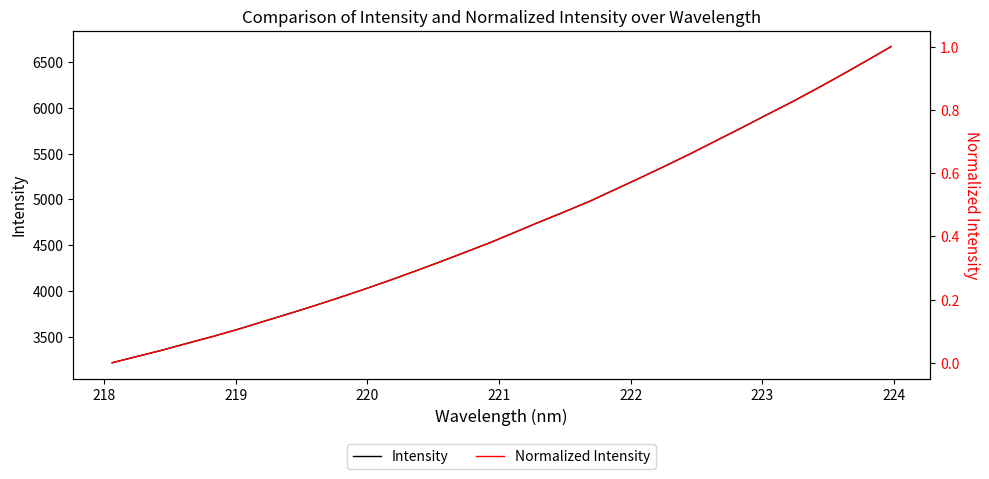

Reading left to right, list all the values displayed in this chart.

Intensity: 3213.8	3283.1	3352.4	3427.5	3500.9	3579.4	3663.7	3747.7	3833.2	3922.9	4014.7	4110.6	4210.1	4312.0	4417.0	4522.7	4637.5	4752.3	4863.9	4978.9	5106.1	5233.4	5363.5	5497.1	5635.7	5774.7	5916.5	6056.5	6203.1	6354.5	6509.9	6668.5
Normalized Intensity: 0.0	0.0	0.0	0.1	0.1	0.1	0.1	0.2	0.2	0.2	0.2	0.3	0.3	0.3	0.3	0.4	0.4	0.4	0.5	0.5	0.5	0.6	0.6	0.7	0.7	0.7	0.8	0.8	0.9	0.9	1.0	1.0